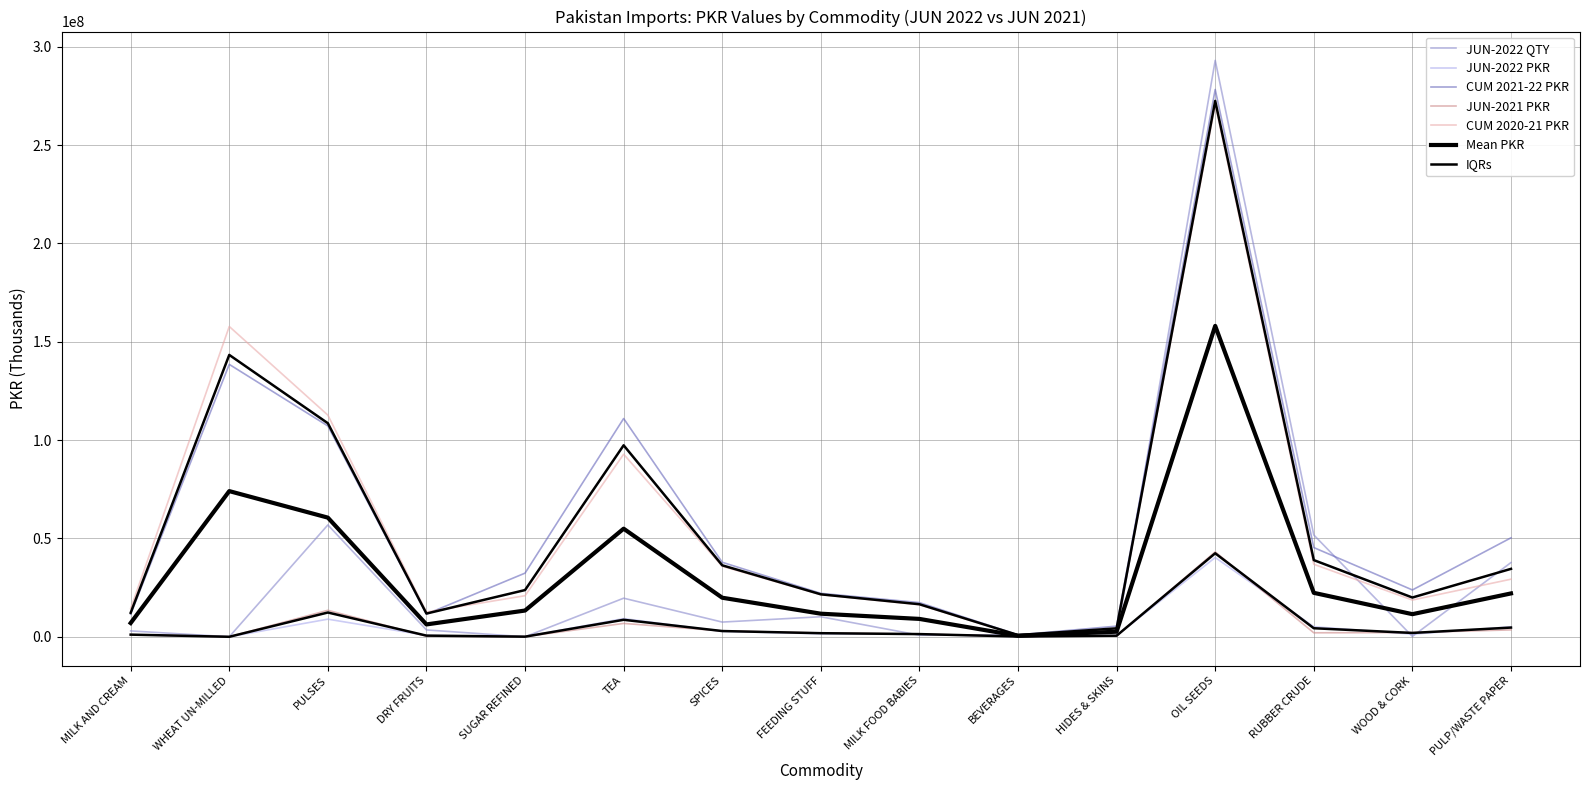

Reading left to right, what are all the values shown in this chart?

JUN-2022 QTY: MILK AND CREAM=2987659.0	WHEAT UN-MILLED=0.0	PULSES=56876043.0	DRY FRUITS=3487735.0	SUGAR REFINED=343.0	TEA=19625141.0	SPICES=7477008.0	FEEDING STUFF=10191590.0	MILK FOOD BABIES=808799.0	BEVERAGES=983993.0	HIDES & SKINS=524696.0	OIL SEEDS=293092093.0	RUBBER CRUDE=51775949.0	WOOD & CORK=191350.0	PULP/WASTE PAPER=37746456.0
JUN-2022 PKR: MILK AND CREAM=1092013.4	WHEAT UN-MILLED=0.0	PULSES=8959747.1	DRY FRUITS=685434.3	SUGAR REFINED=54113.8	TEA=9255011.8	SPICES=2761722.4	FEEDING STUFF=1515827.1	MILK FOOD BABIES=1312666.1	BEVERAGES=80571.8	HIDES & SKINS=609302.3	OIL SEEDS=40312430.4	RUBBER CRUDE=5118852.4	WOOD & CORK=1332592.7	PULP/WASTE PAPER=5078709.8
CUM 2021-22 PKR: MILK AND CREAM=11486804.0	WHEAT UN-MILLED=138510521.7	PULSES=107207395.3	DRY FRUITS=11550136.1	SUGAR REFINED=32371179.2	TEA=110985002.1	SPICES=37887131.7	FEEDING STUFF=22086655.0	MILK FOOD BABIES=17388073.1	BEVERAGES=987124.3	HIDES & SKINS=5411923.2	OIL SEEDS=278288043.0	RUBBER CRUDE=45367753.3	WOOD & CORK=23817426.3	PULP/WASTE PAPER=50321015.0
JUN-2021 PKR: MILK AND CREAM=1084026.7	WHEAT UN-MILLED=0.0	PULSES=13469193.4	DRY FRUITS=332896.8	SUGAR REFINED=69024.7	TEA=6798807.5	SPICES=2977125.6	FEEDING STUFF=1934868.2	MILK FOOD BABIES=1388290.7	BEVERAGES=175160.5	HIDES & SKINS=400394.7	OIL SEEDS=43176382.1	RUBBER CRUDE=2028332.9	WOOD & CORK=2168584.2	PULP/WASTE PAPER=3506854.6
CUM 2020-21 PKR: MILK AND CREAM=14324214.3	WHEAT UN-MILLED=157782958.8	PULSES=112712847.0	DRY FRUITS=12586866.1	SUGAR REFINED=20892661.8	TEA=92834020.3	SPICES=35832598.9	FEEDING STUFF=21425914.5	MILK FOOD BABIES=16277401.3	BEVERAGES=845253.2	HIDES & SKINS=3915488.6	OIL SEEDS=270553918.1	RUBBER CRUDE=36872363.7	WOOD & CORK=18683589.8	PULP/WASTE PAPER=29282700.7